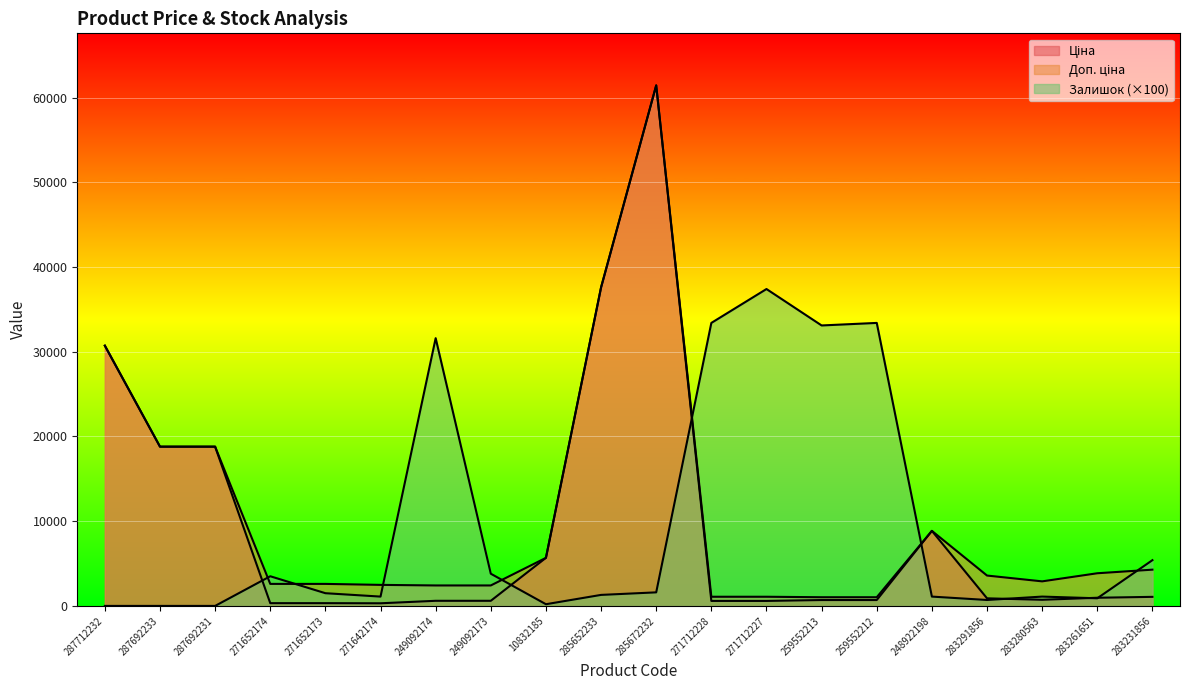

What is the value of the Доп. ціна point at the 19th from the left?

3854.0